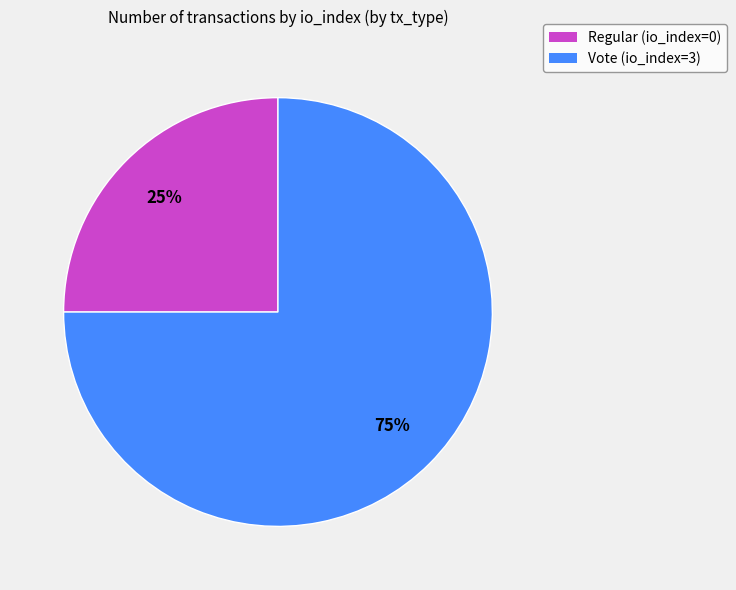

What is the ratio of the value at Vote (io_index=3) to the value at Regular (io_index=0)?

3.0